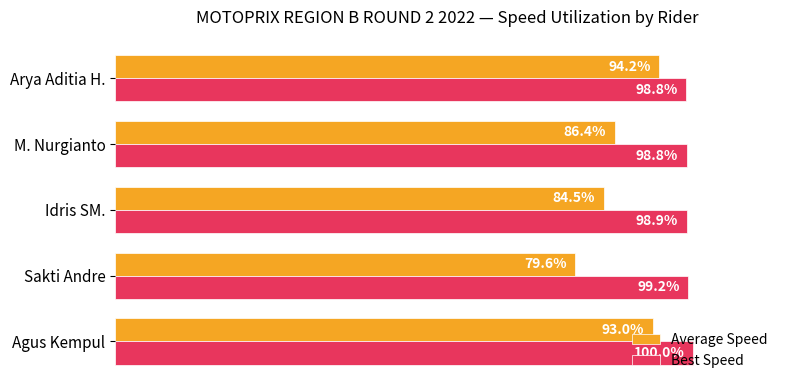

Is the value of Average Speed at Agus Kempul greater than the value of Best Speed at Idris SM.?

No